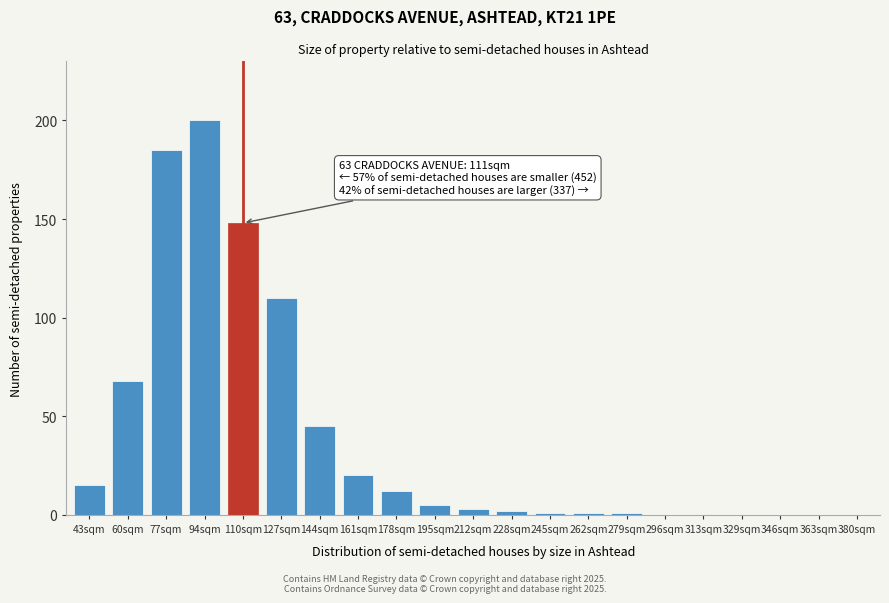

Reading right to left, transcribe all the data shown in this chart.

380sqm=0	363sqm=0	346sqm=0	329sqm=0	313sqm=0	296sqm=0	279sqm=1	262sqm=1	245sqm=1	228sqm=2	212sqm=3	195sqm=5	178sqm=12	161sqm=20	144sqm=45	127sqm=110	110sqm=148	94sqm=200	77sqm=185	60sqm=68	43sqm=15